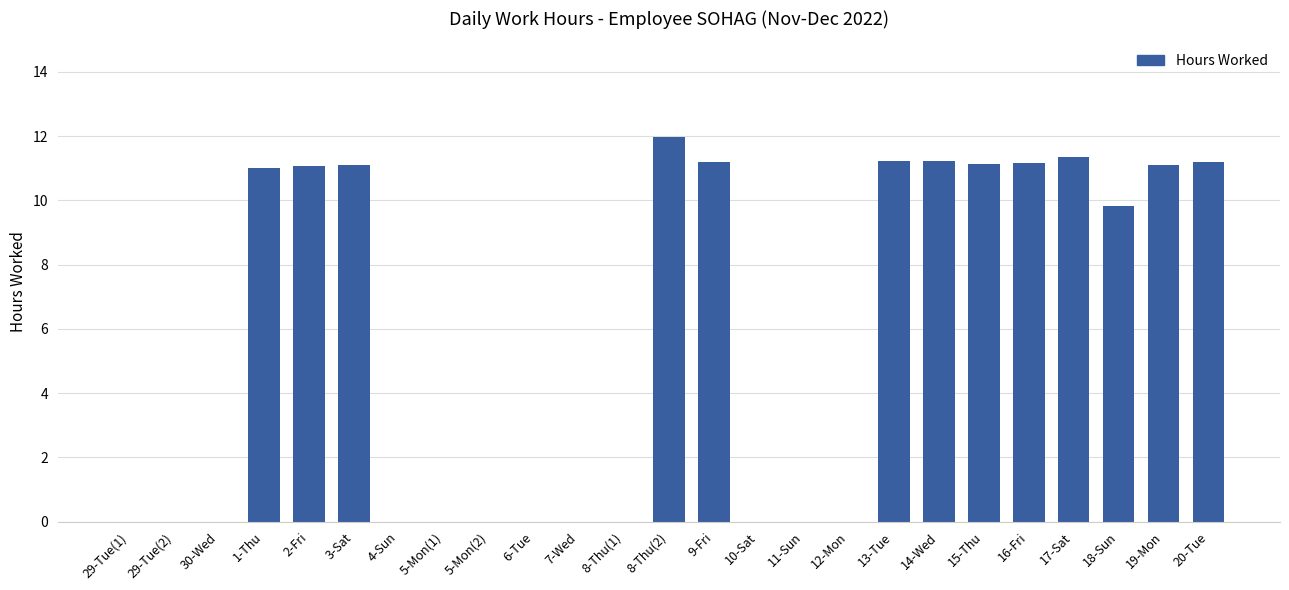

The value at 14-Wed is 11.2. True or false?

True